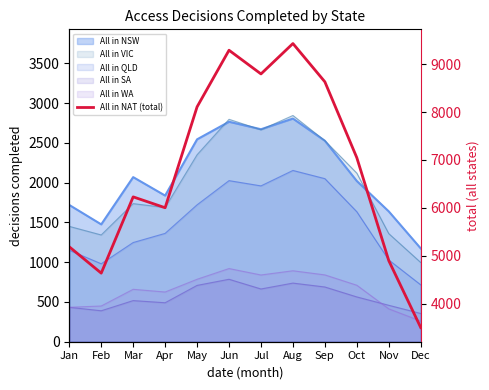

How many values exceed 7046?

5